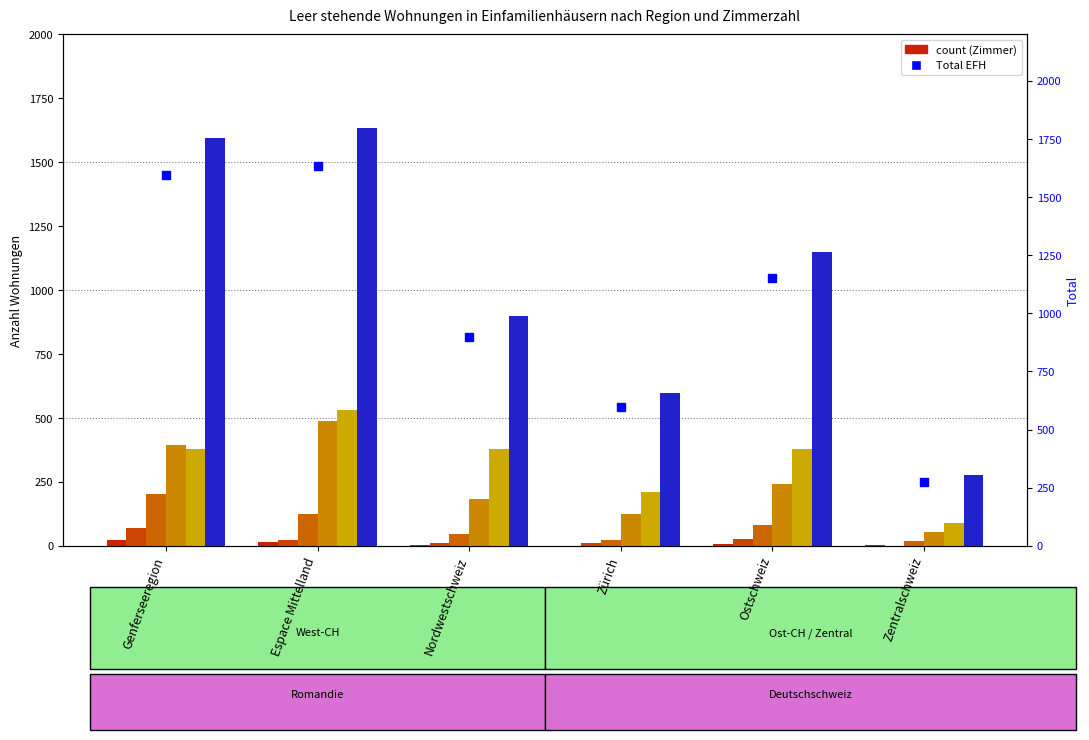

At Genferseeregion, list the series in order from smallest to largest.

1-Zimmer (EFH), 2-Zimmer (EFH), 3-Zimmer (EFH), 5-Zimmer (EFH), 4-Zimmer (EFH), Total (EFH)